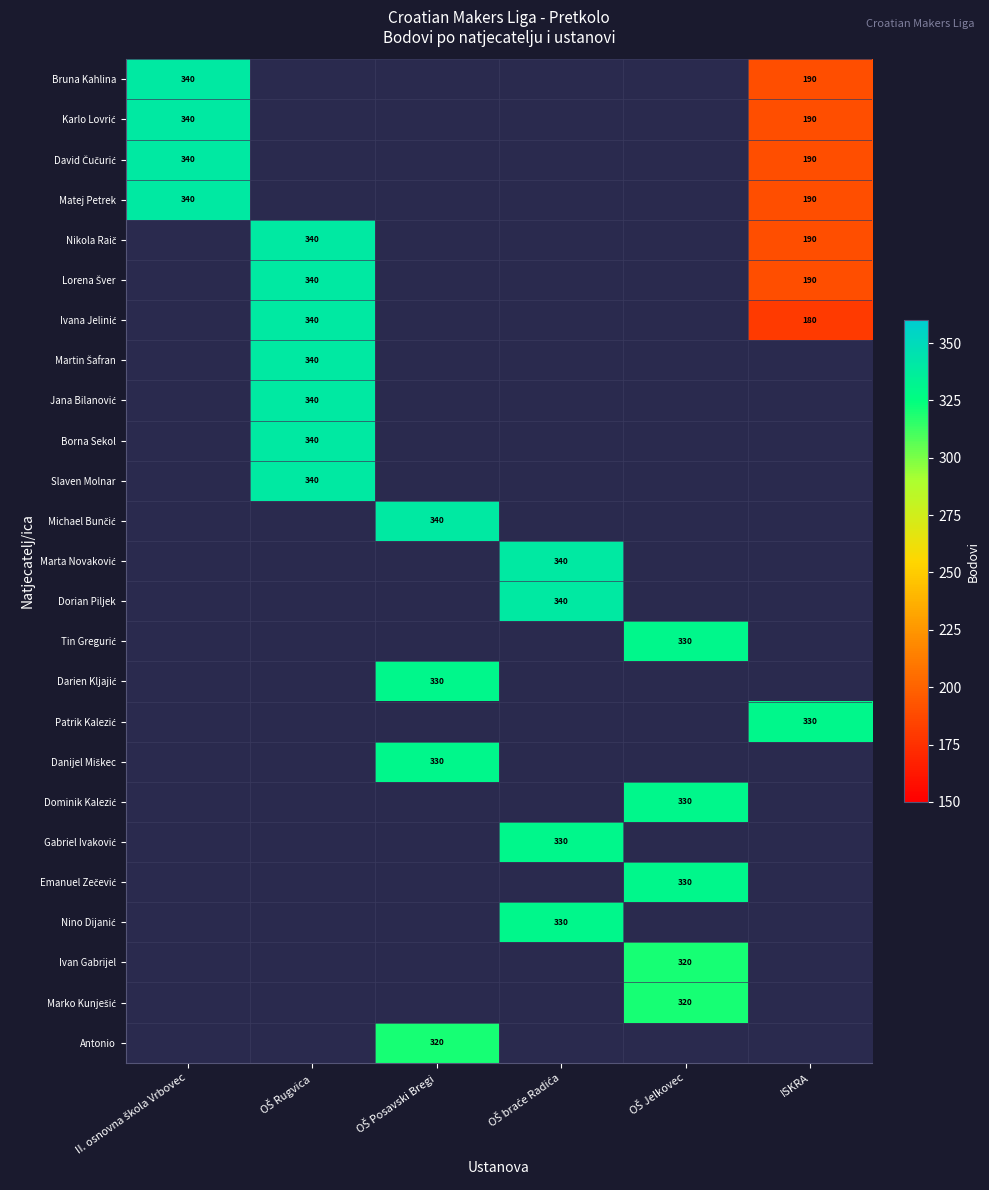

How many series are shown in this chart?

25